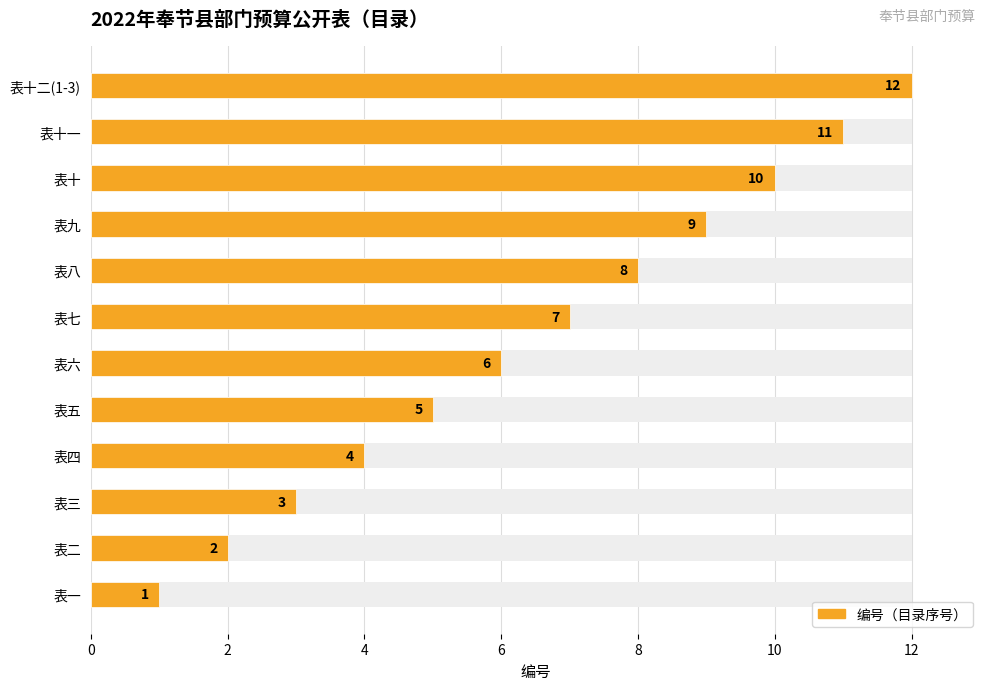

What is the difference between the maximum and minimum values?

11